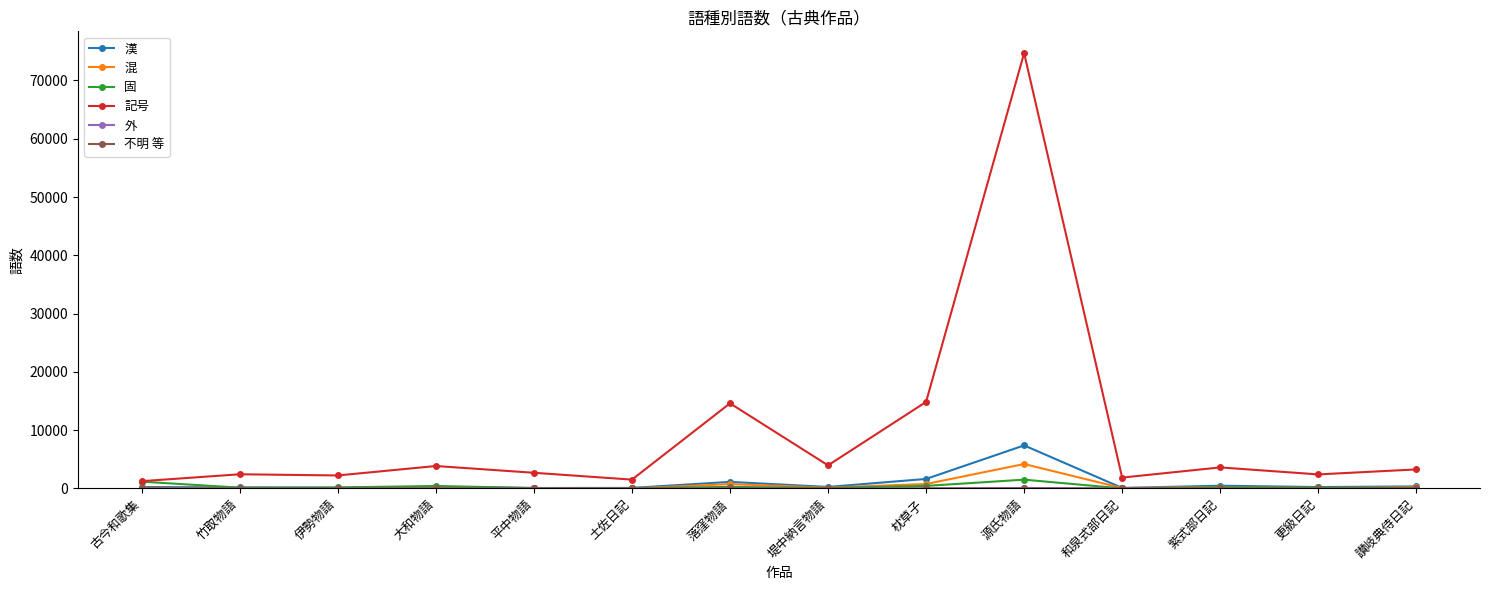

At which label does 混 reach its peak?

源氏物語